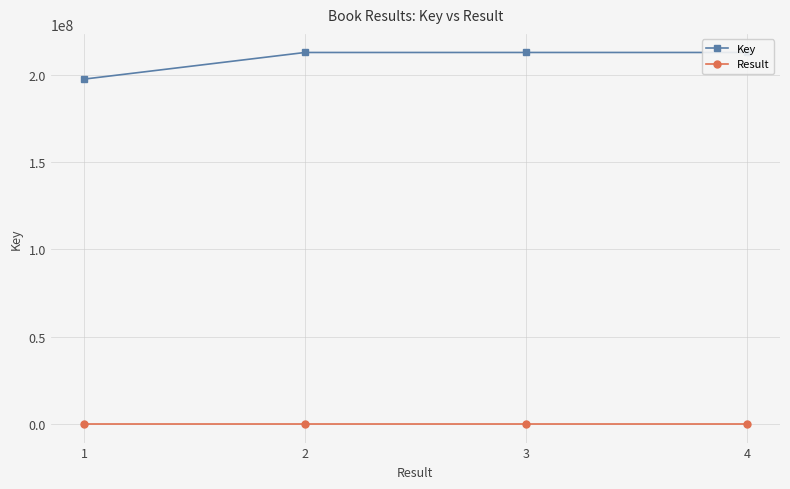

True or false: Result has more than 2 points higher than both neighbors.

False